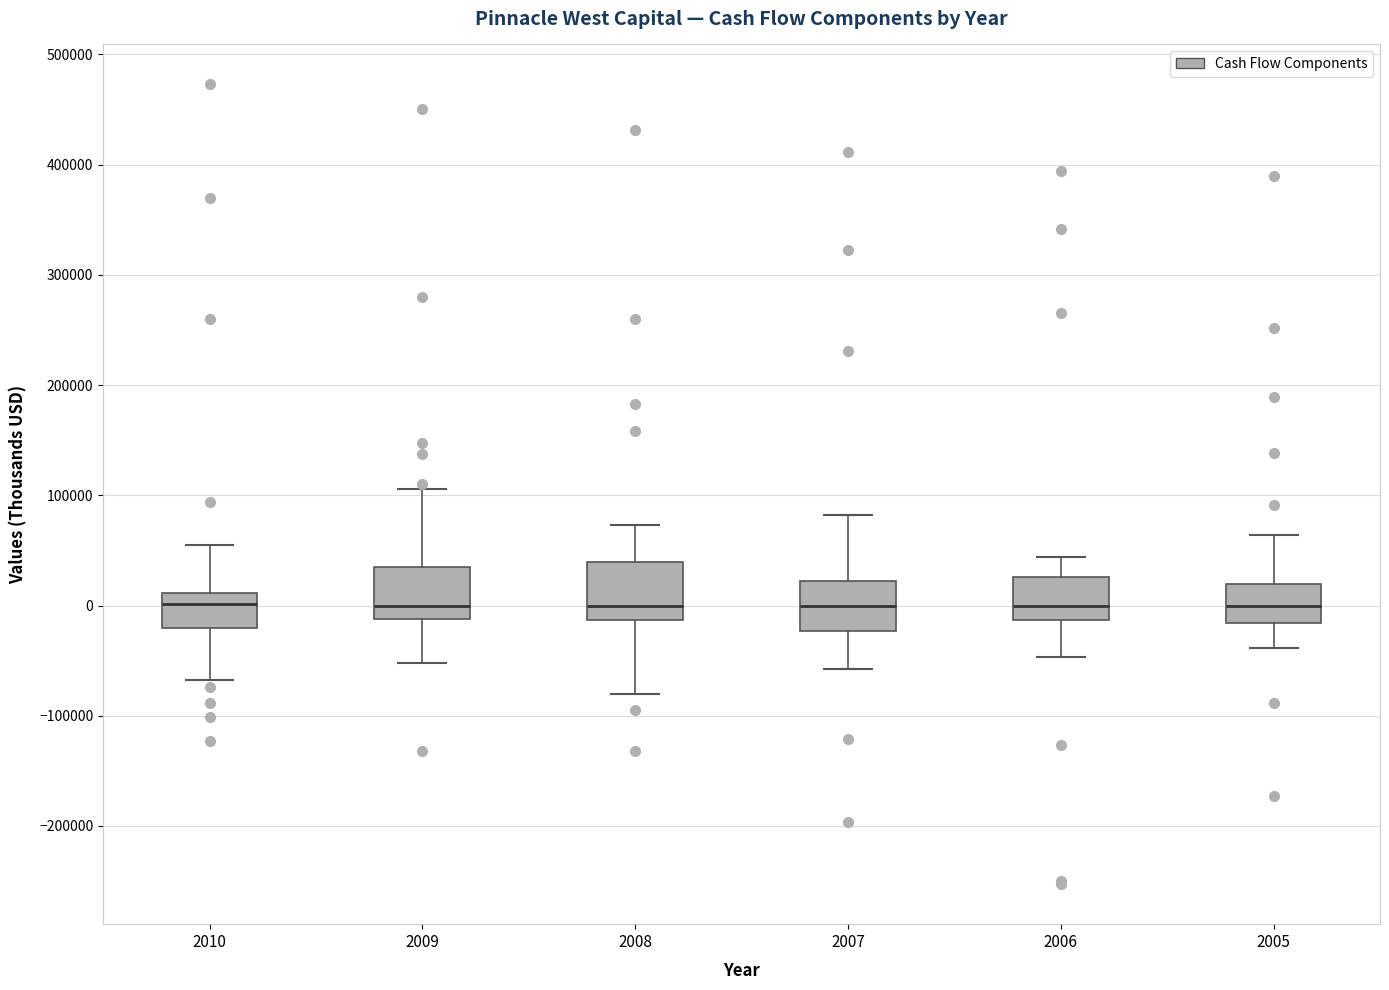

Reading left to right, read every box against the y-axis: the position of its median line, the range the box covers, and the ends of its whiskers. The values are not printed on the chart, so give them approximately, as read against the axis.

2010: median 0, box -20000 to 10000, whiskers -70000 to 50000
2009: median 0, box -10000 to 40000, whiskers -50000 to 110000
2008: median 0, box -10000 to 40000, whiskers -80000 to 70000
2007: median 0, box -20000 to 20000, whiskers -60000 to 80000
2006: median 0, box -10000 to 30000, whiskers -50000 to 40000
2005: median 0, box -20000 to 20000, whiskers -40000 to 60000